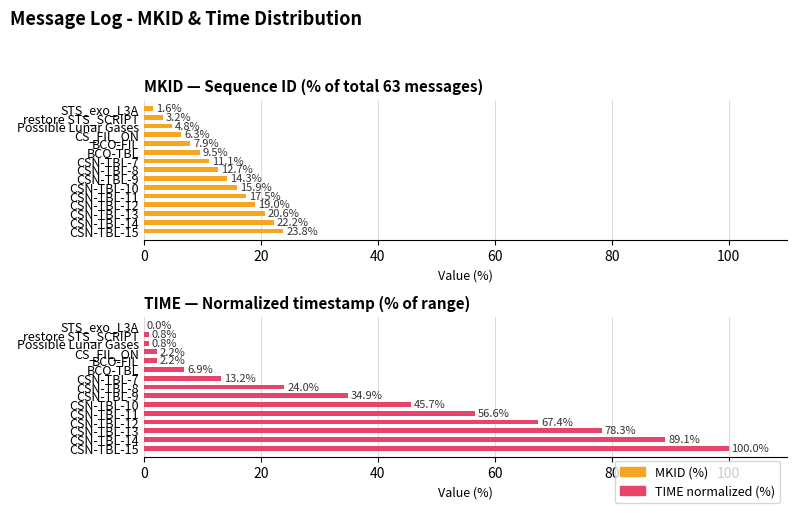

What is the value of the MKID — Sequence ID (% of total 63 messages) bar at the 1st from the left?

1.6